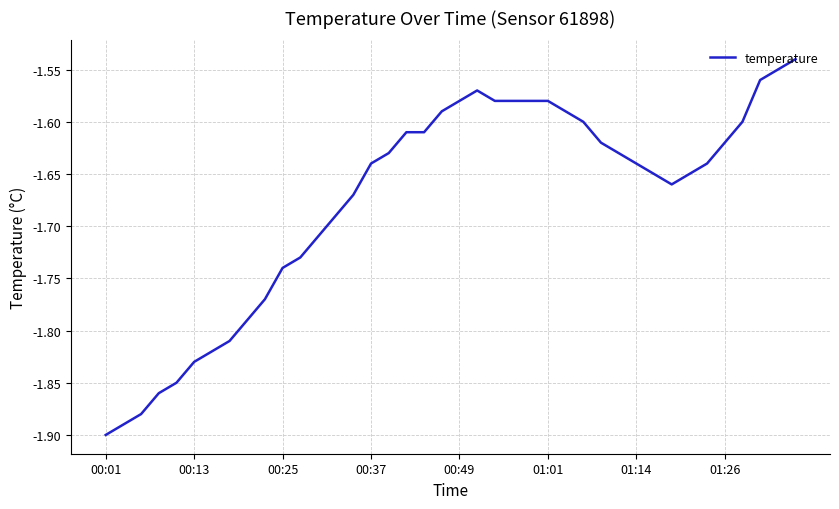

What is the difference between the maximum and minimum values?

0.4